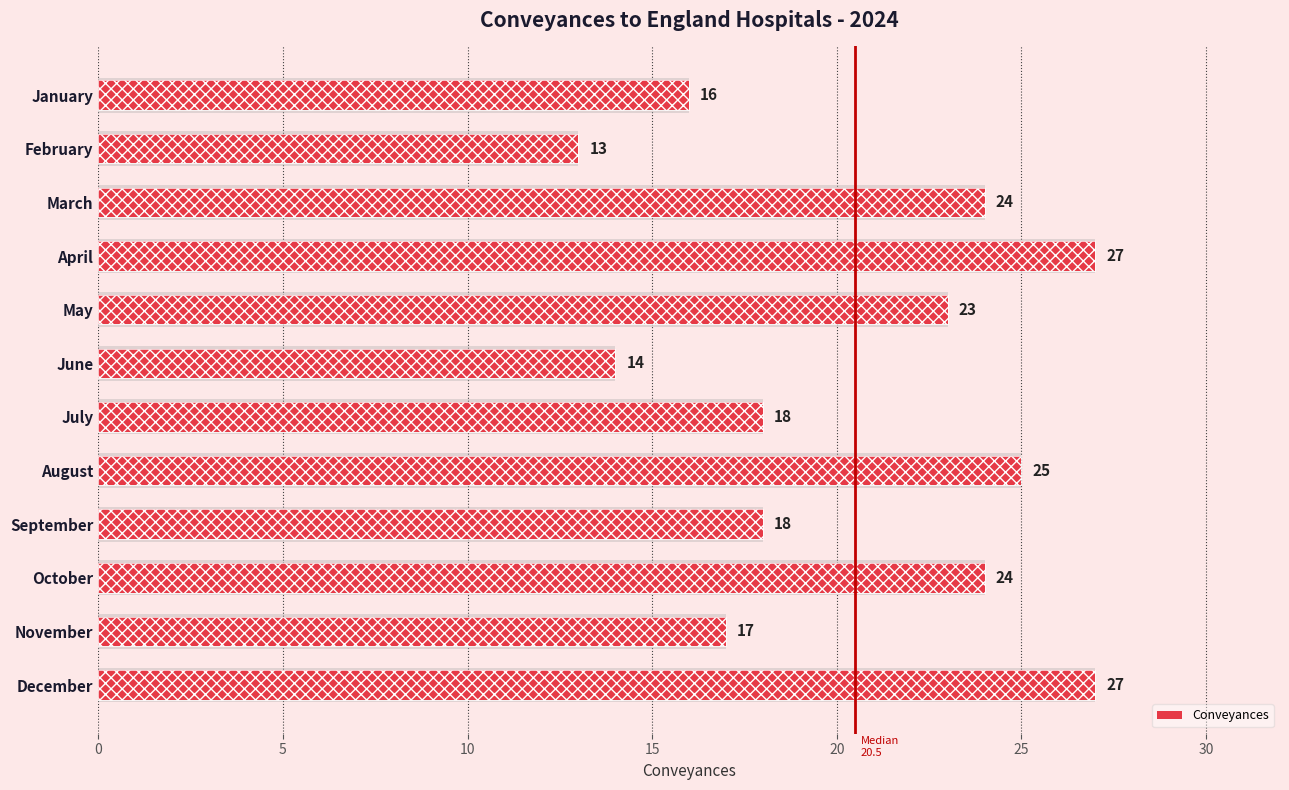

The chart shows a value of 43 at August. True or false?

False